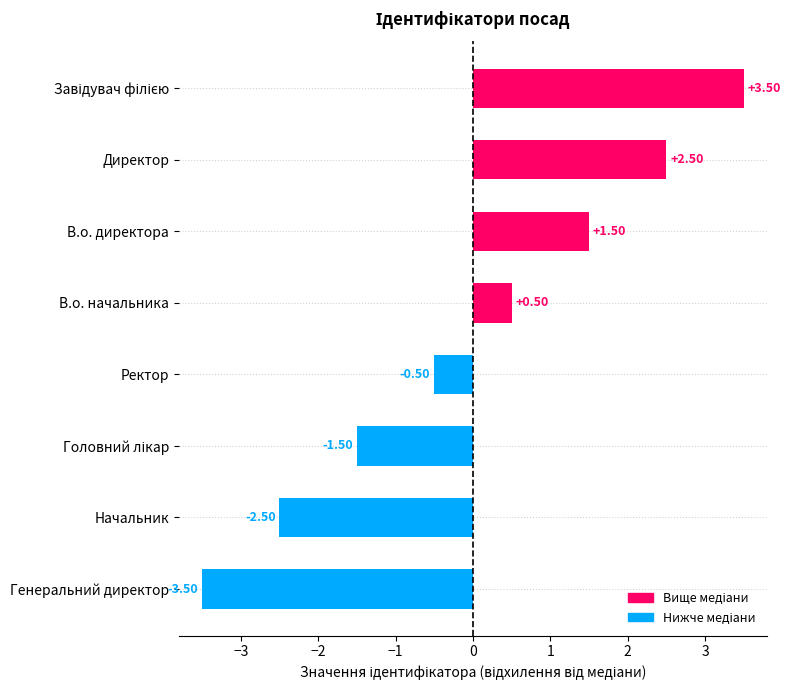

What is the sum of the values at Начальник and В.о. начальника?

-2.0